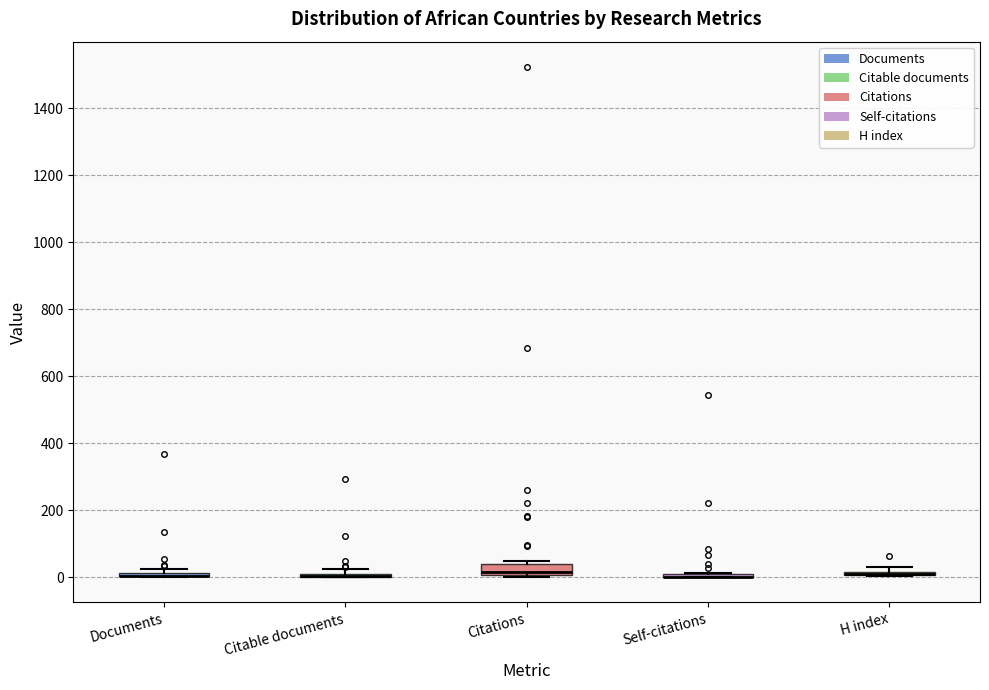

Comparing the boxes themselves (not the whiskers), which one is the tallest?

Citations